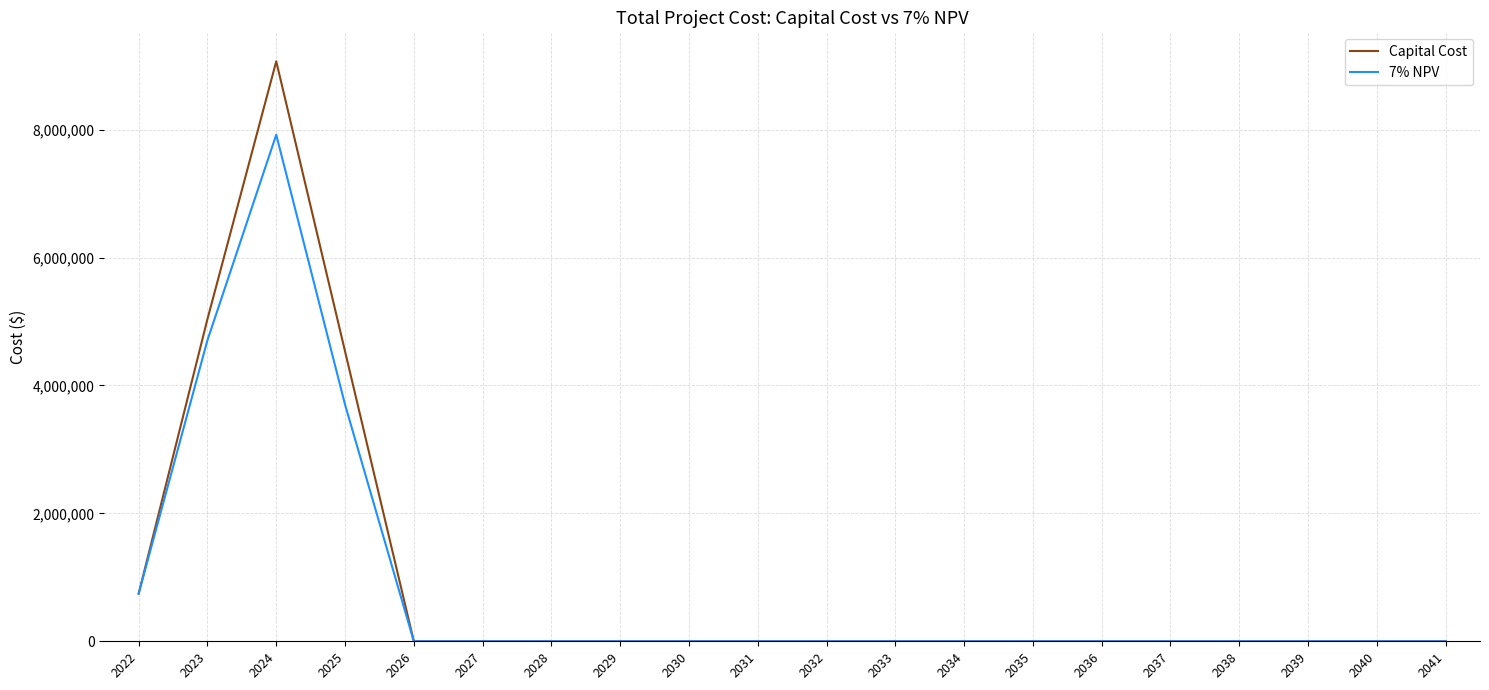

Rank the series by their maximum value, from highest to lowest.

Capital Cost, 7% NPV